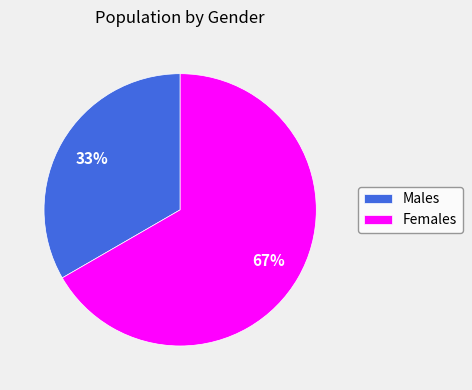

What percentage is the Females slice, to the nearest percent?

67%